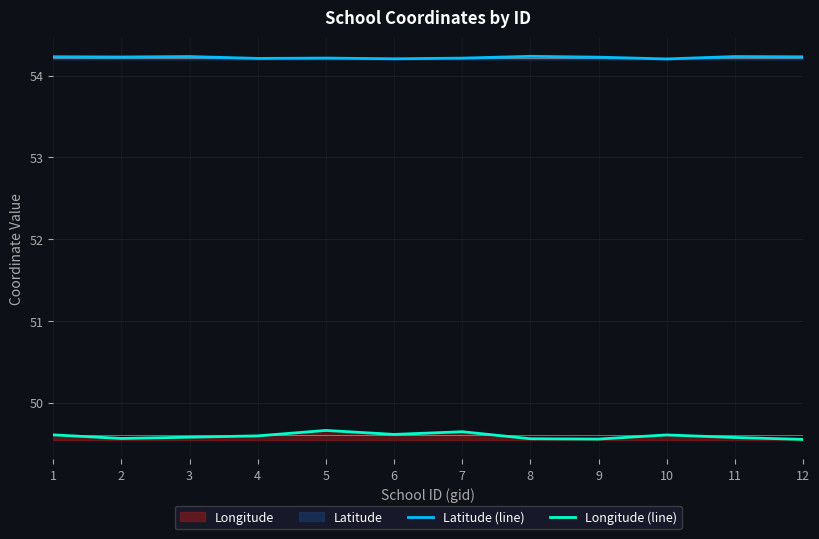

True or false: Latitude (line) has a value of 78.0 at 6.

False